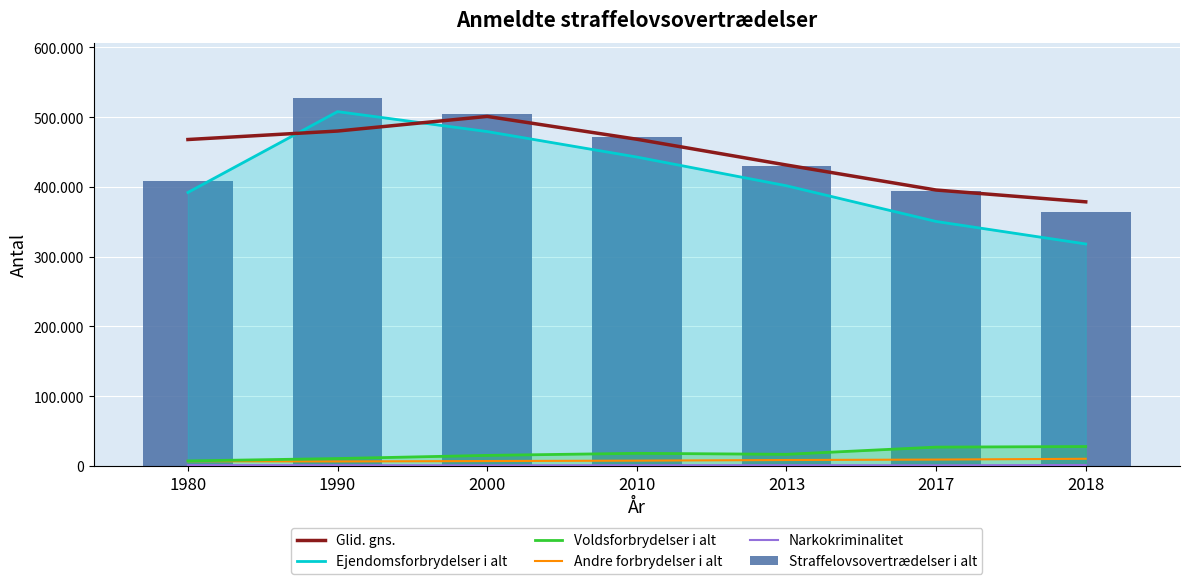

True or false: Andre forbrydelser i alt has a value of 10300.0 at 2018.

True